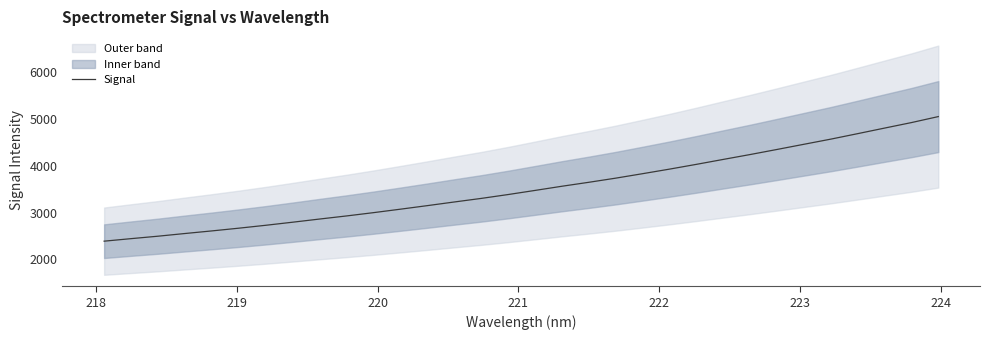

What is the lowest value of the Signal series?

2389.2